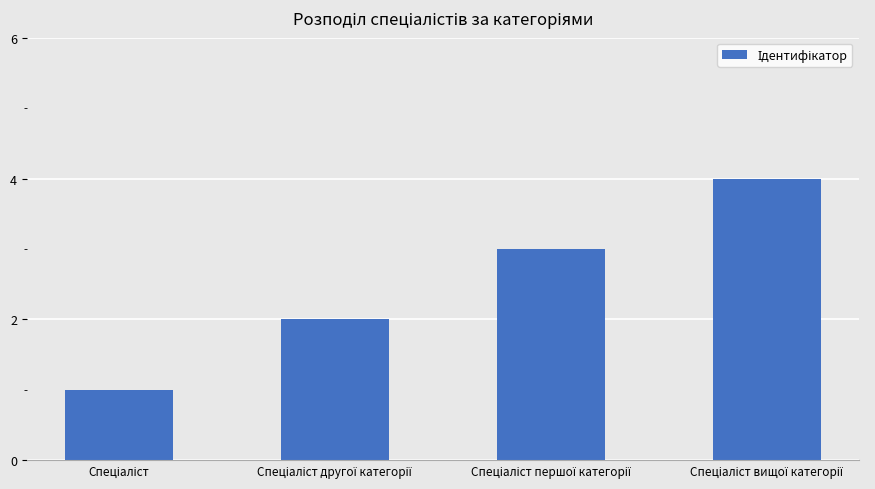

What is the difference between the maximum and minimum values?

3